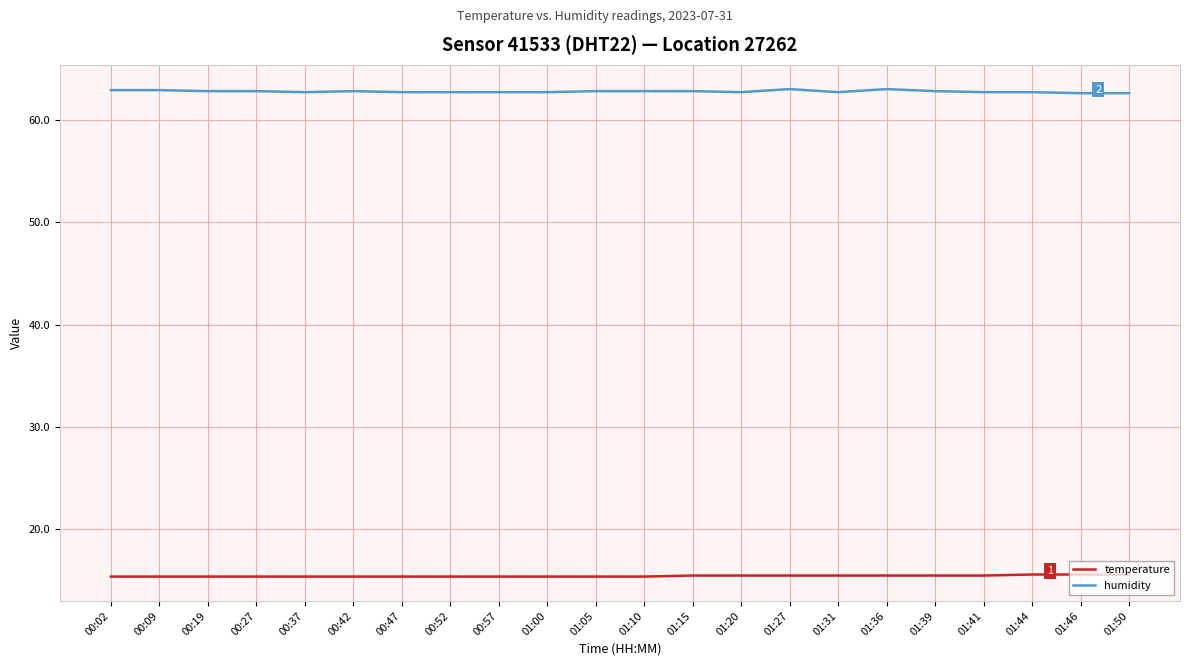

What is the smallest value displayed?

15.4